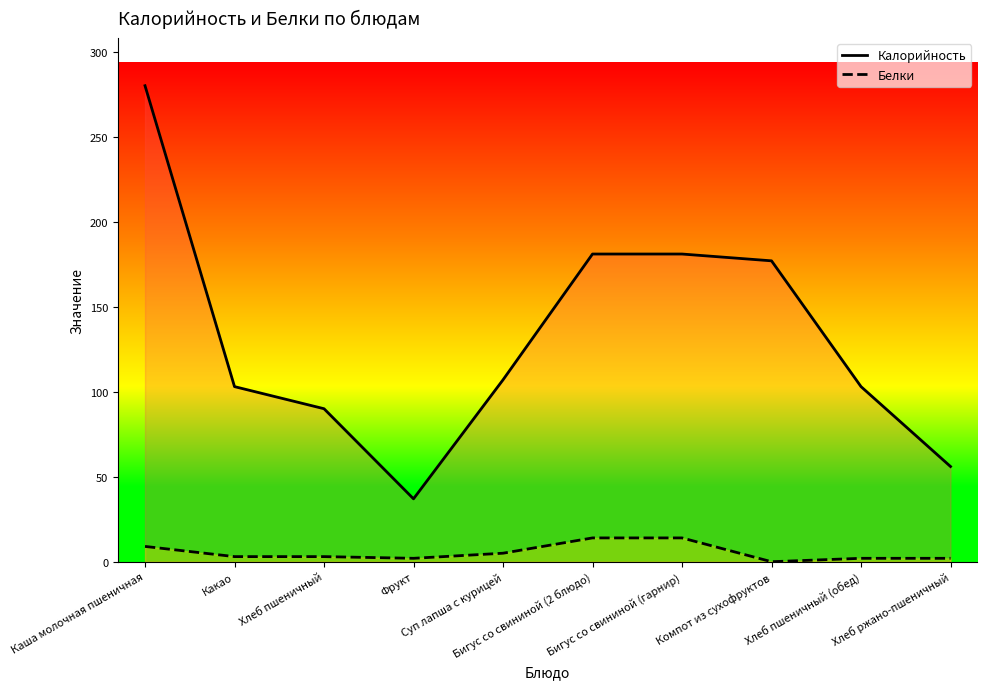

How many values in the Калорийность series are below 107?

5